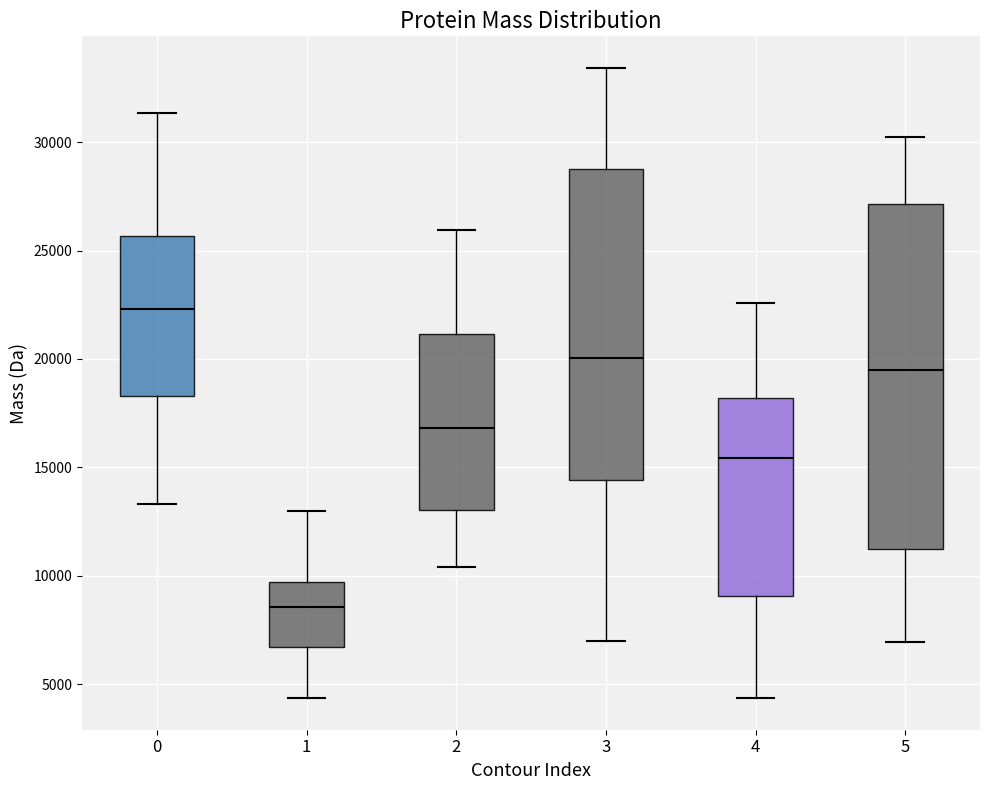

Reading left to right, read every box against the y-axis: the position of its median line, the range the box covers, and the ends of its whiskers. The values are not printed on the chart, so give them approximately, as read against the axis.

0: median 22500, box 18500 to 25500, whiskers 13500 to 31500
1: median 8500, box 6500 to 9500, whiskers 4500 to 13000
2: median 17000, box 13000 to 21000, whiskers 10500 to 26000
3: median 20000, box 14500 to 28500, whiskers 7000 to 33500
4: median 15500, box 9000 to 18000, whiskers 4500 to 22500
5: median 19500, box 11000 to 27000, whiskers 7000 to 30000